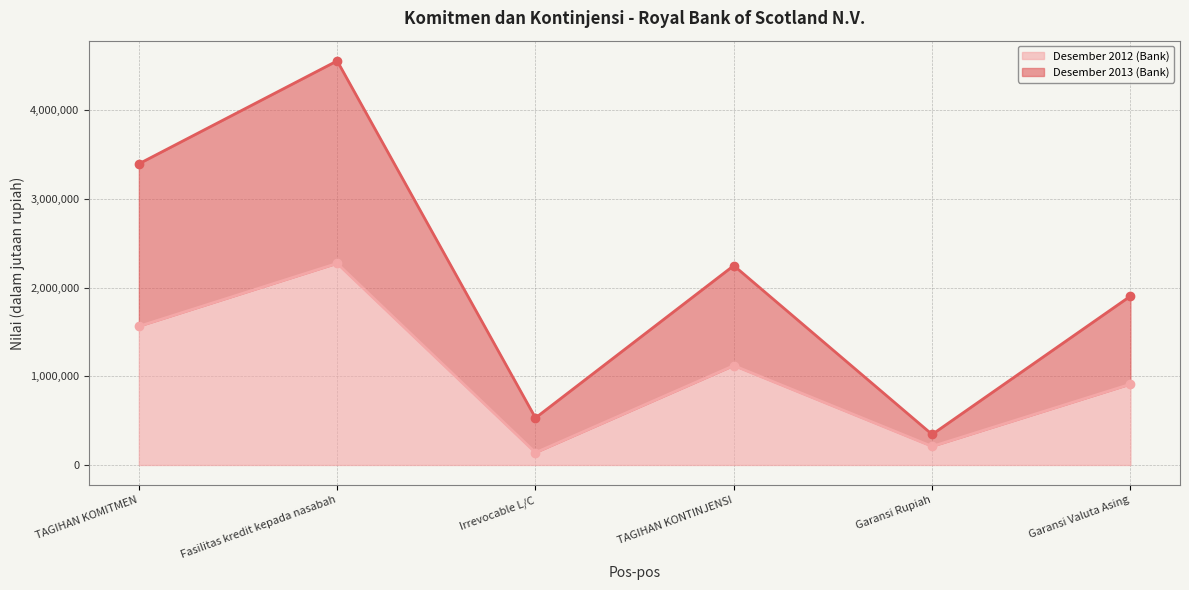

At Irrevocable L/C, list the series in order from largest to smallest.

Desember 2013 (Bank), Desember 2012 (Bank)